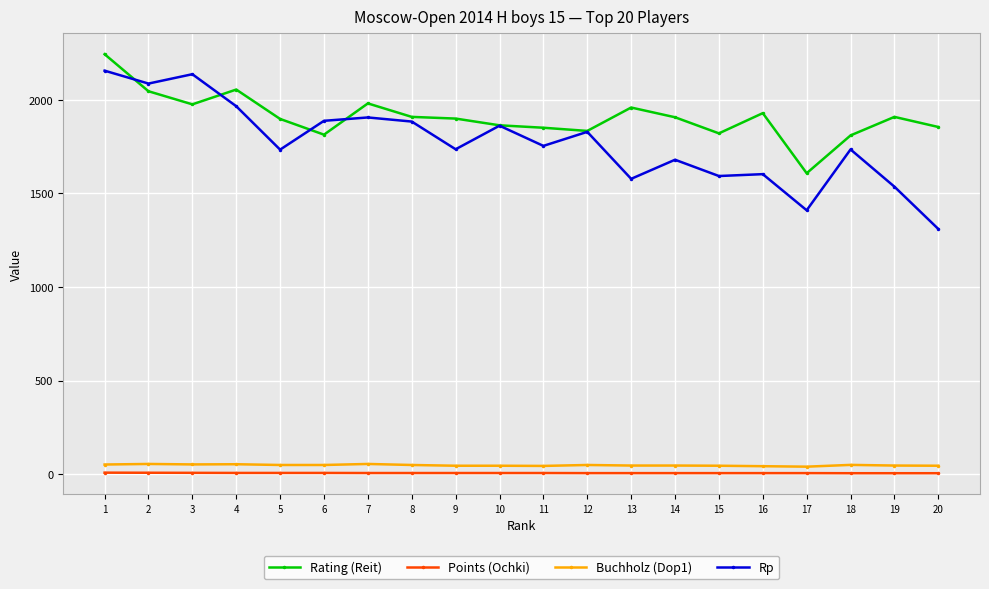

True or false: Rating (Reit) has more than 0 points higher than both neighbors.

True